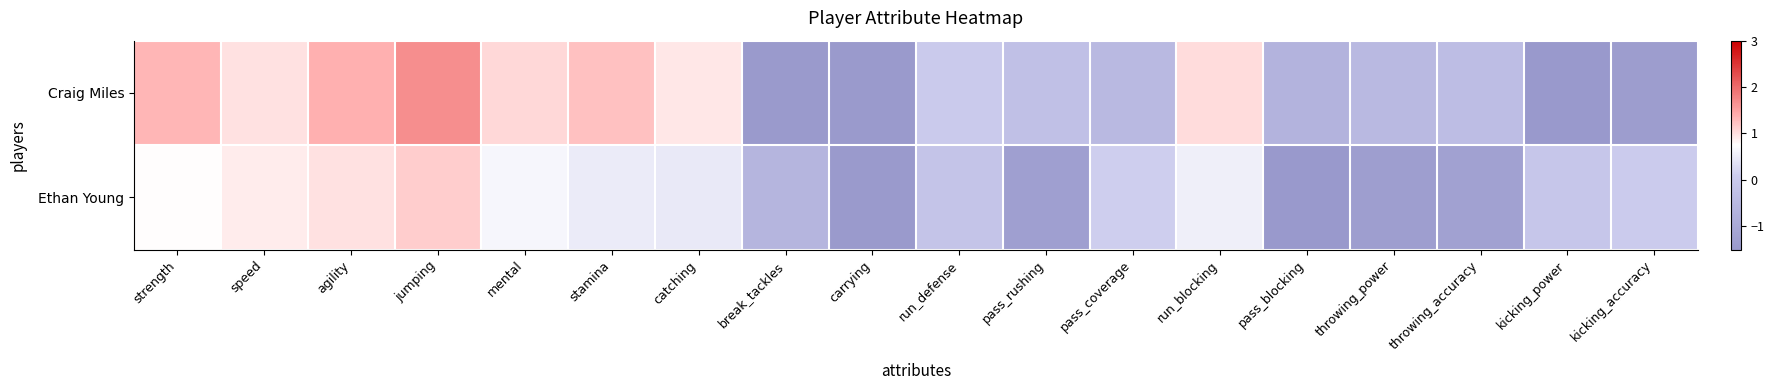

Which series has the widest spread of values?

Craig Miles